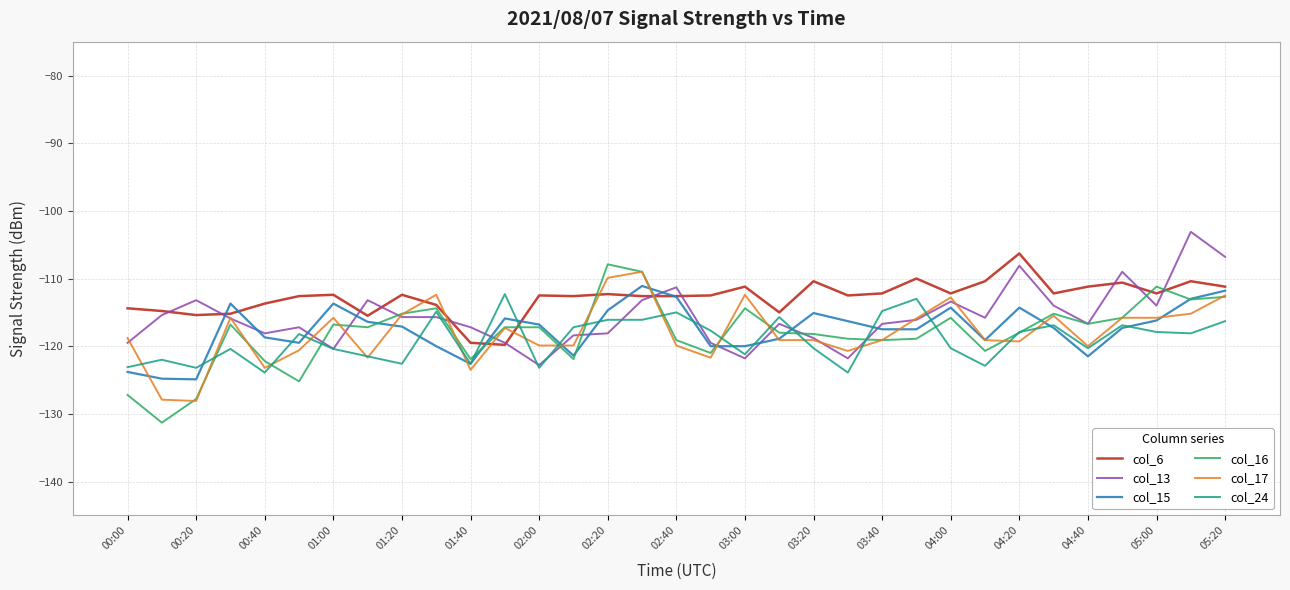

What is the maximum value shown in the chart?

-103.1